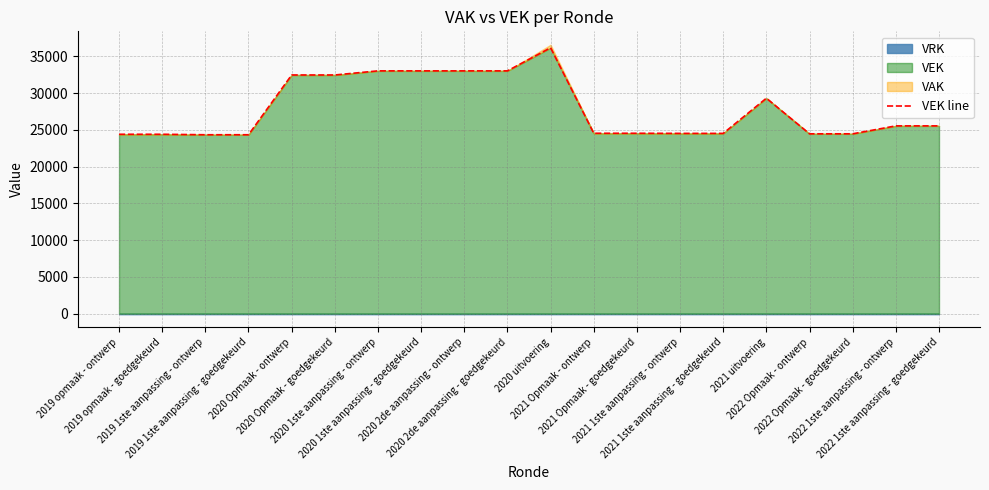

True or false: the data shows 38917 at 2019 opmaak - ontwerp.

False